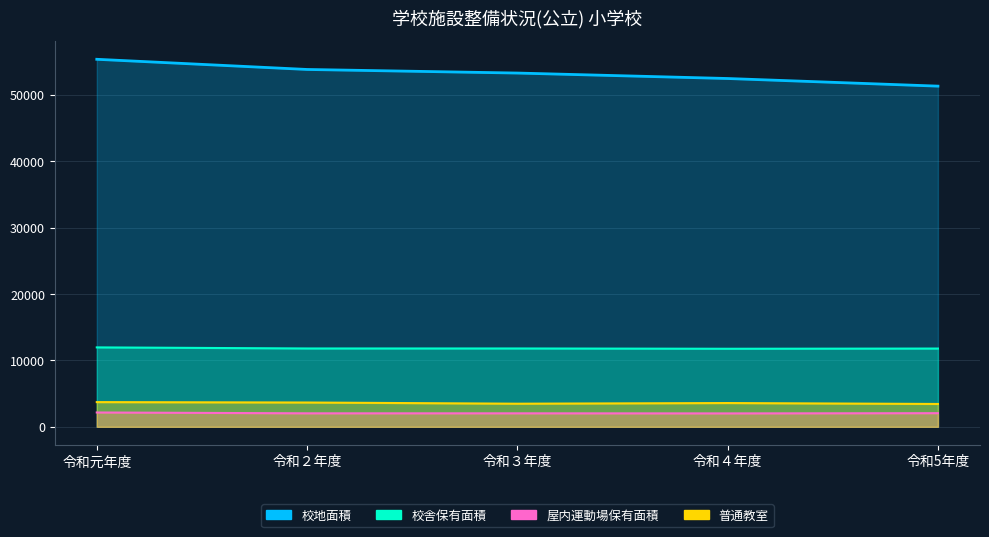

Reading left to right, transcribe all the data shown in this chart.

校地面積: 55344.9	53813.0	53273.1	52450.9	51302.9
校舎保有面積: 11960.2	11798.0	11798.0	11754.6	11785.8
普通教室: 3720.0	3660.0	3480.0	3580.0	3440.0
屋内運動場保有面積: 2158.4	2032.0	2032.0	2019.0	2053.2